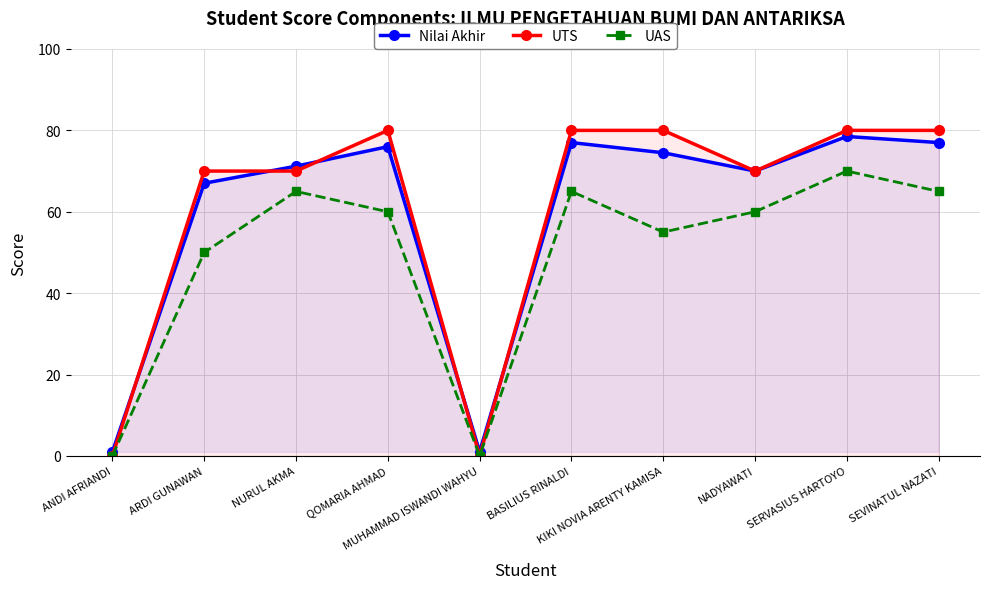

How many data points does each series have?

10